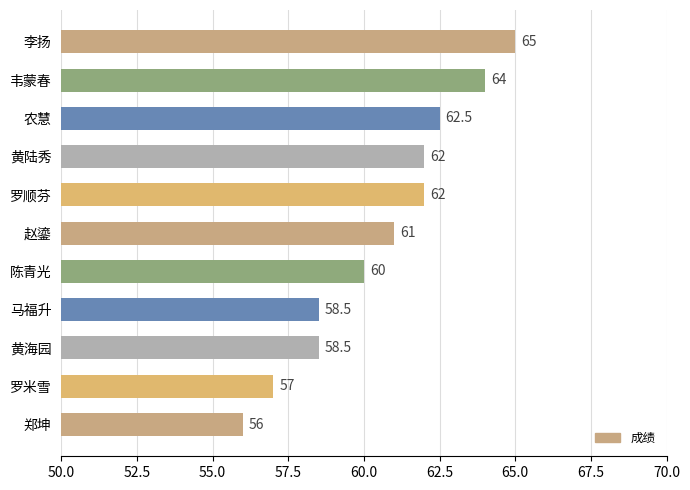

What is the sum of all values?

666.5